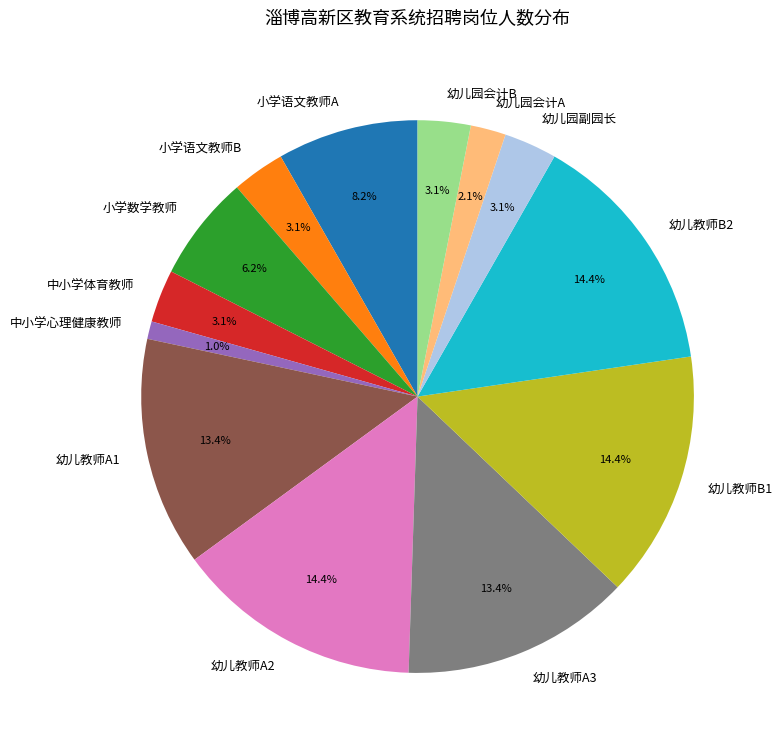

What percentage is the 小学语文教师B slice, to the nearest percent?

3%